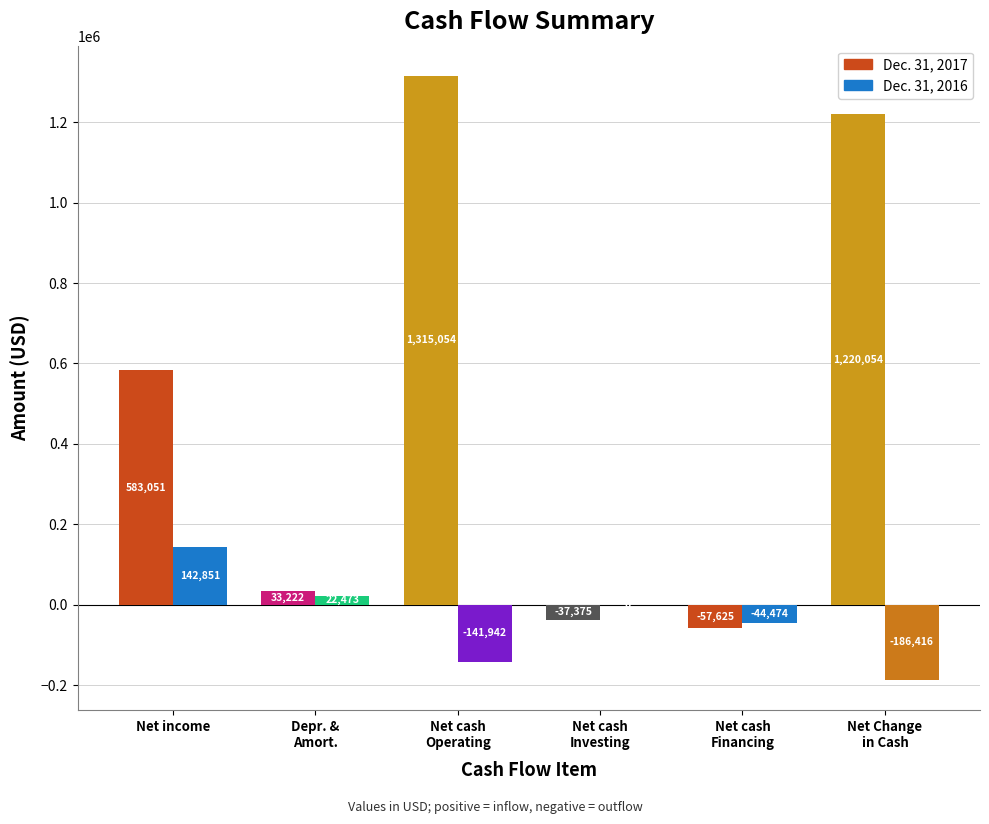

Are the bars grouped side by side (vs. stacked)?

Yes